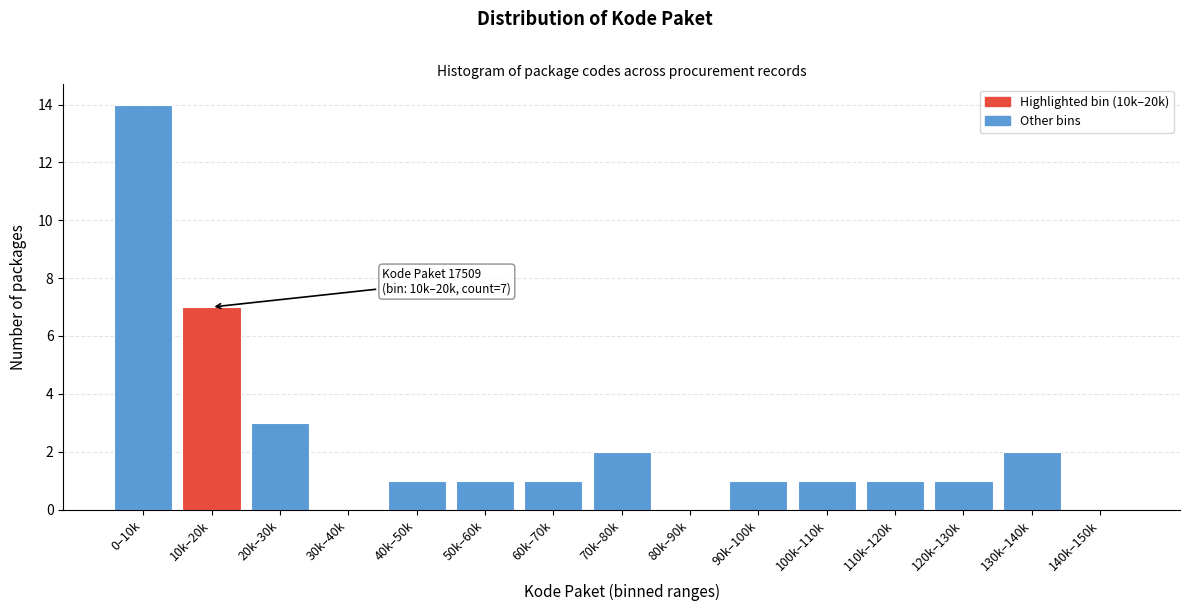

Reading left to right, what are all the values shown in this chart?

0–10k=14	10k–20k=7	20k–30k=3	30k–40k=0	40k–50k=1	50k–60k=1	60k–70k=1	70k–80k=2	80k–90k=0	90k–100k=1	100k–110k=1	110k–120k=1	120k–130k=1	130k–140k=2	140k–150k=0